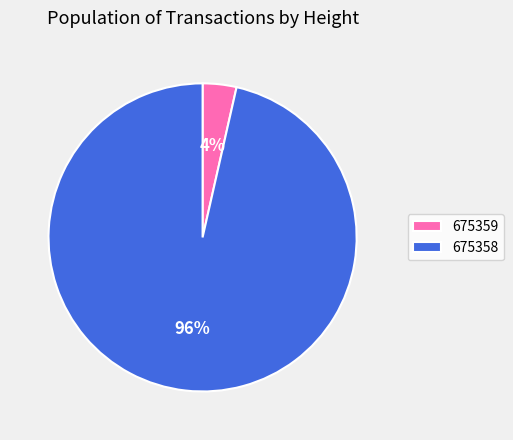

Is 675359 the majority of the pie?

No